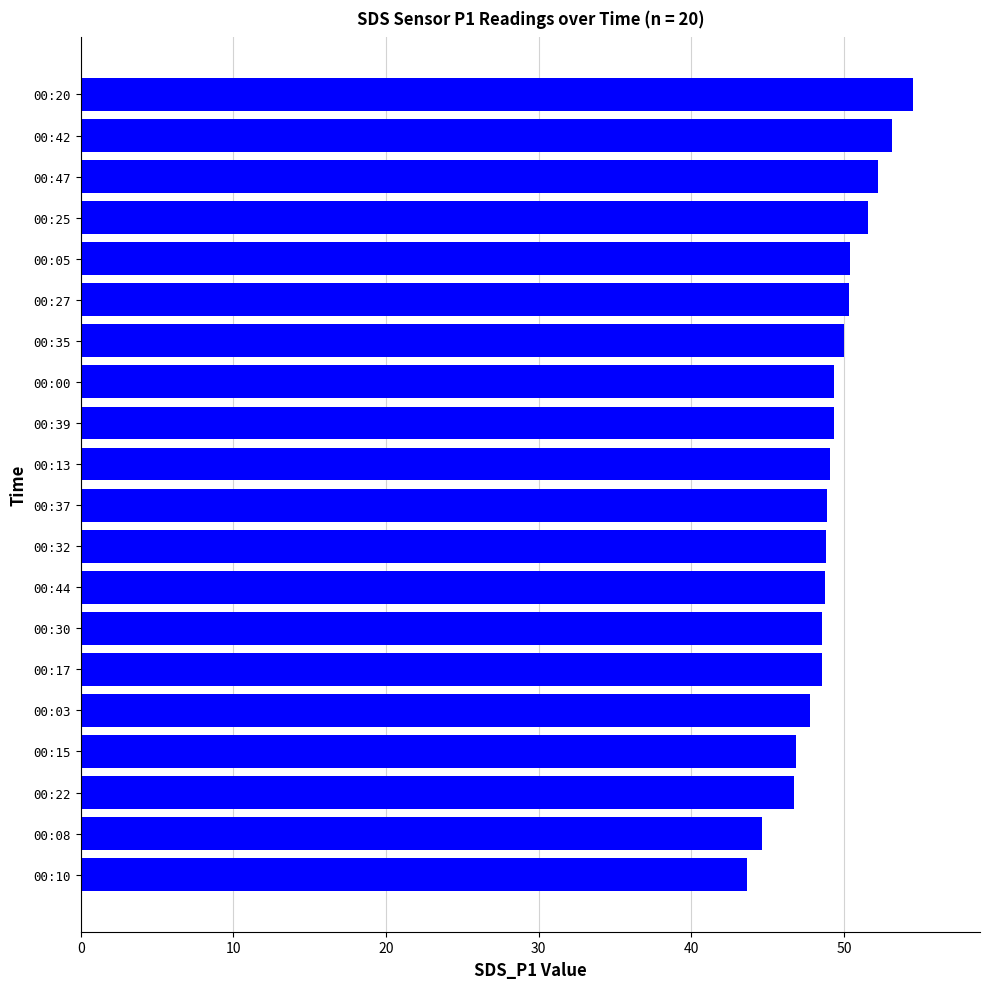

True or false: the data shows 14.8 at 00:13.

False